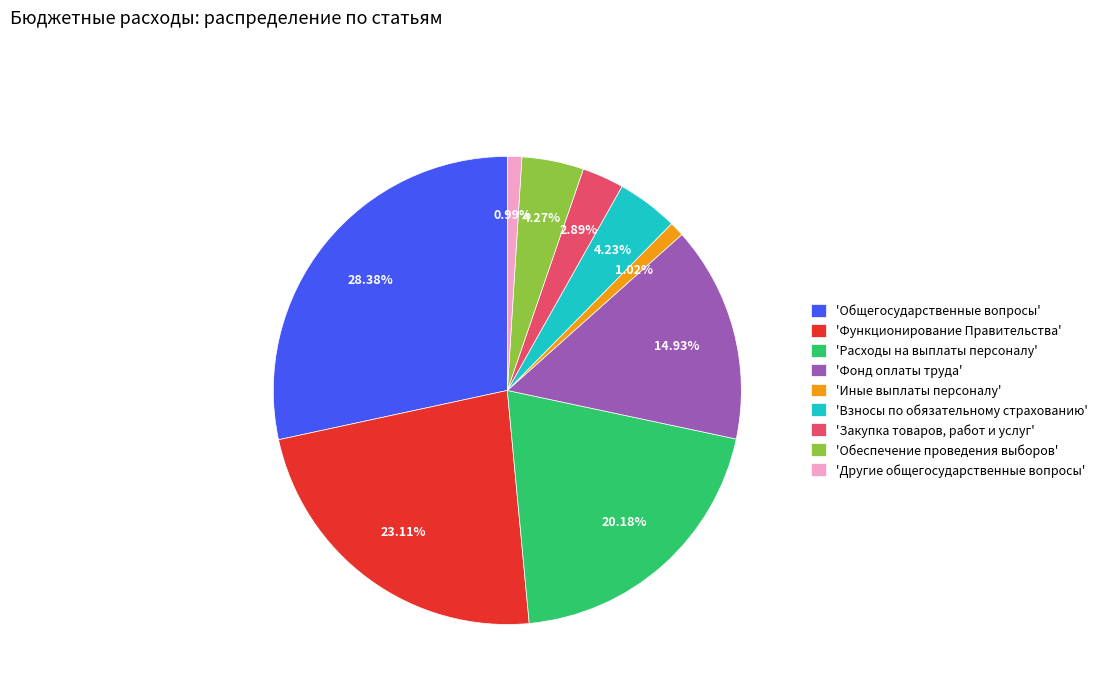

Which category has the biggest portion of the pie?

'Общегосударственные вопросы'